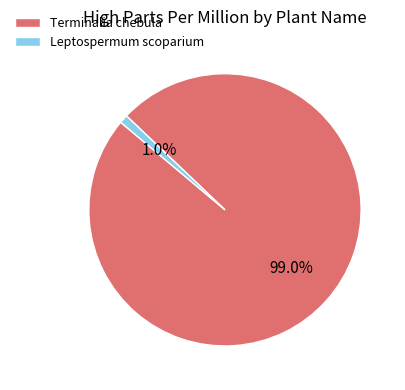

Does any single category account for the majority?

Yes